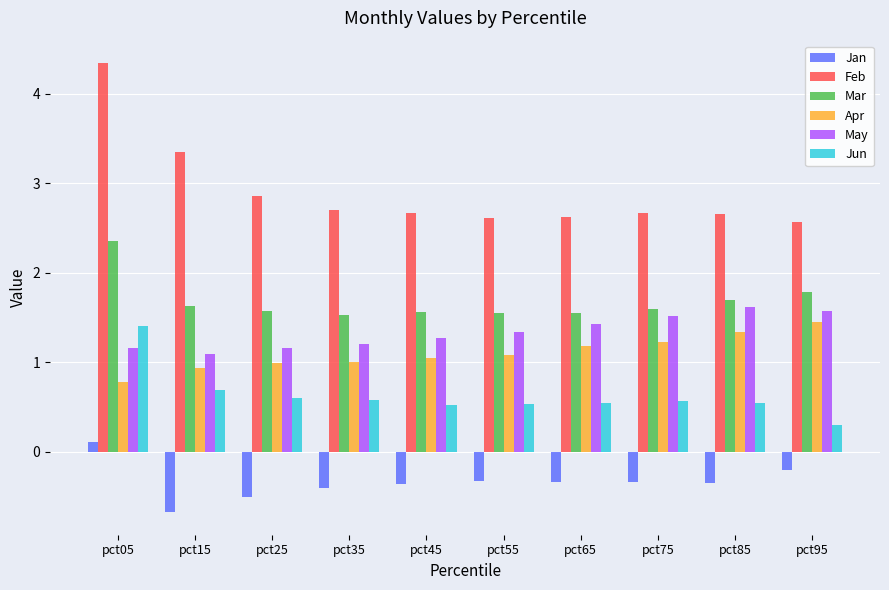

Which label corresponds to the largest value in the chart?

pct05